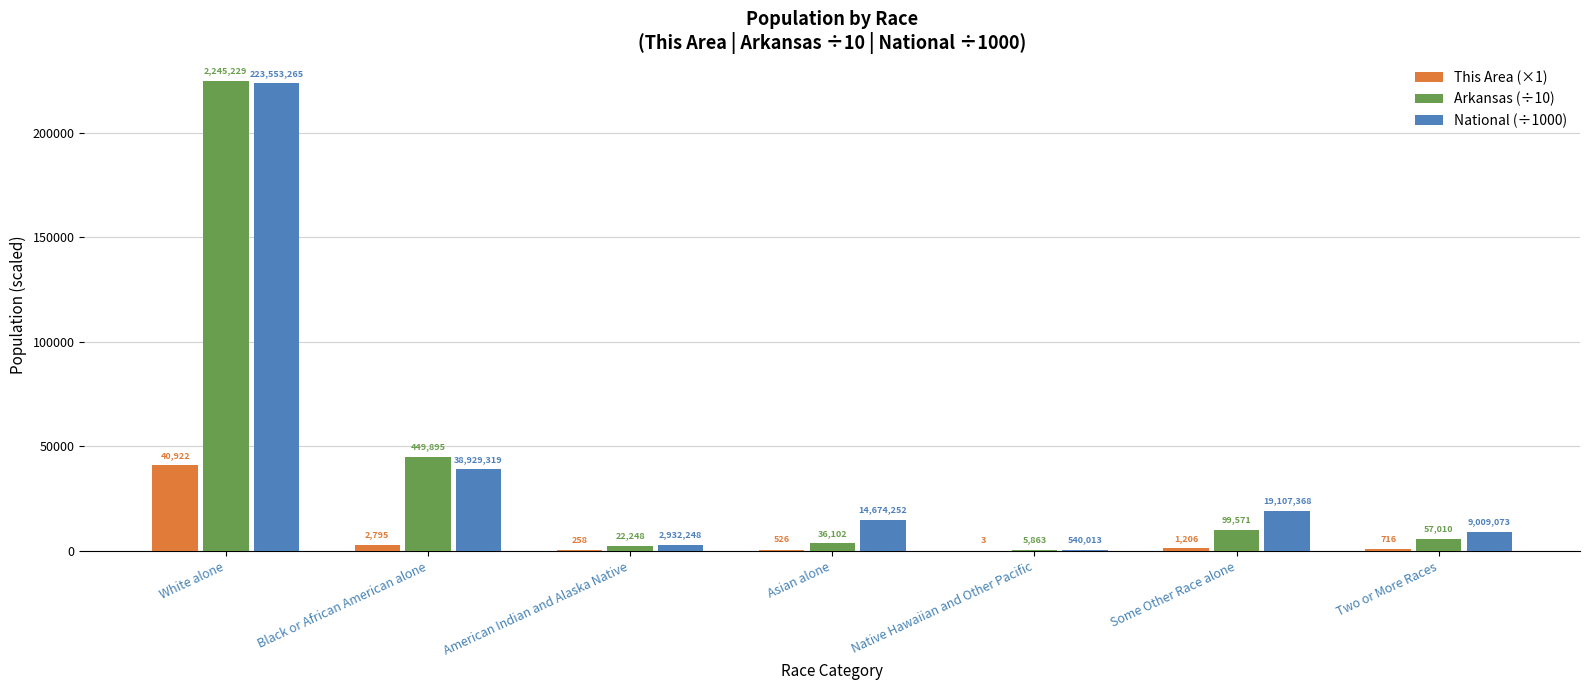

What are all the series names shown in the legend?

This Area (×1), Arkansas (÷10), National (÷1000)